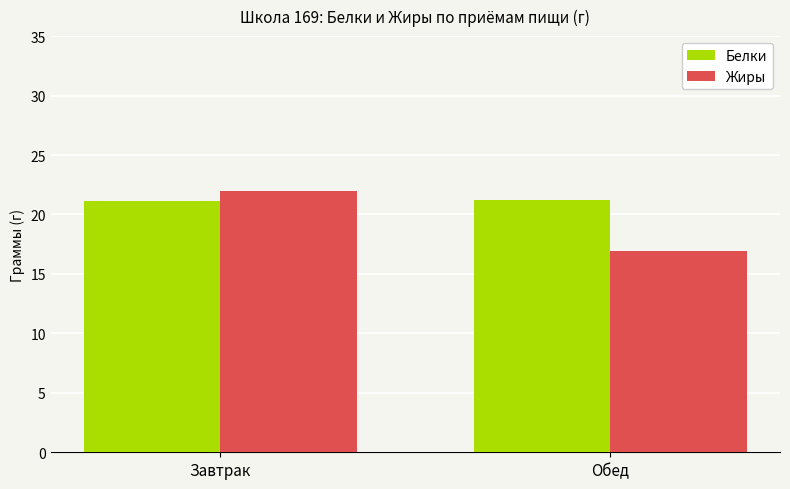

What are all the series names shown in the legend?

Белки, Жиры